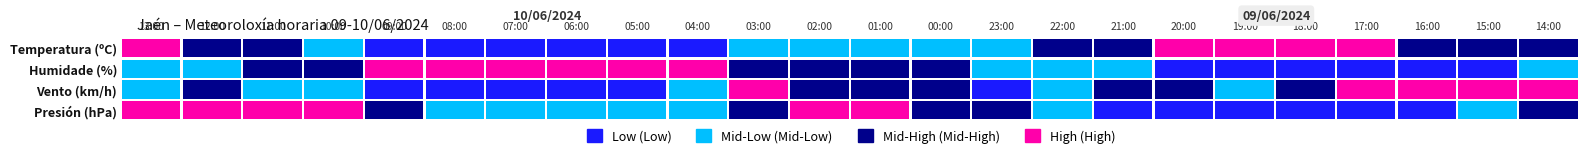

What is the difference between the second highest and second lowest values in the Humidade (%) series?

45.0